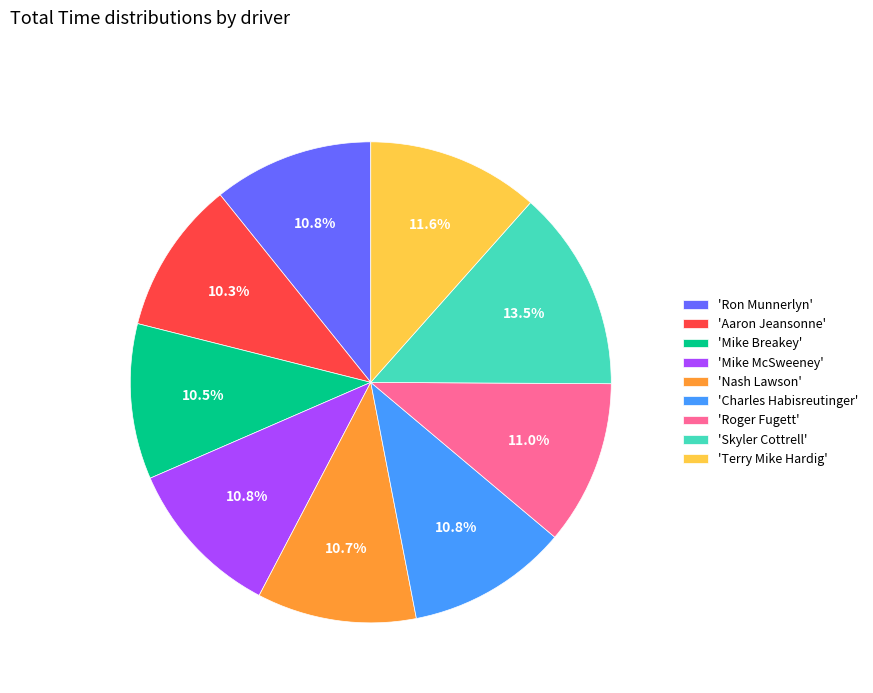

How many slices are in this pie chart?

9